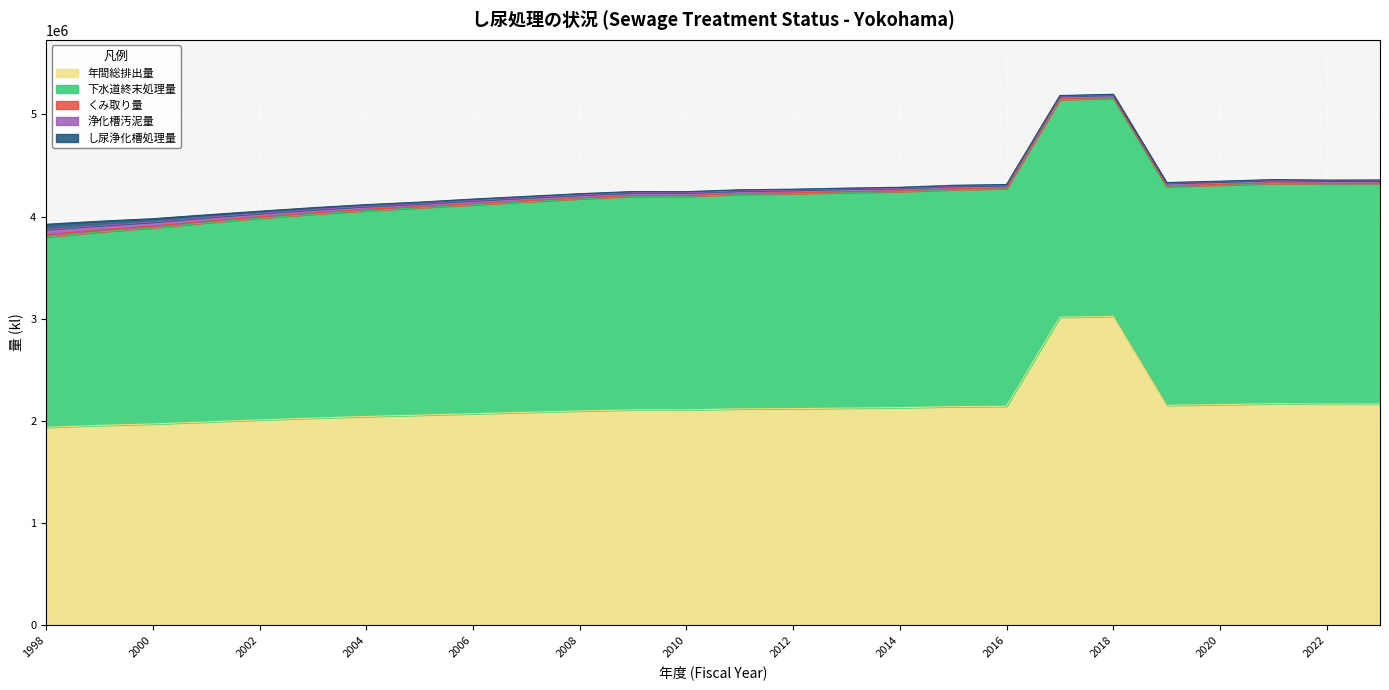

True or false: 下水道終末処理量 has a value of 2088797.0 at 2010.

True